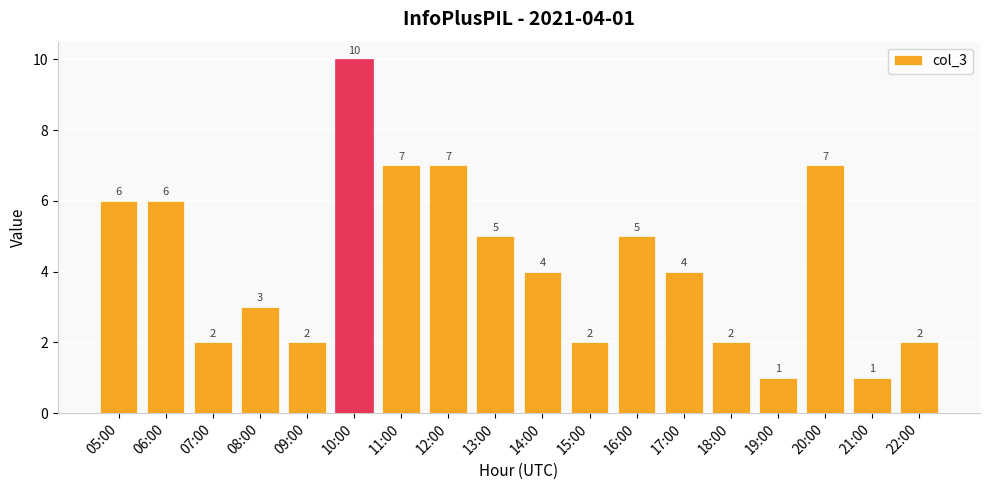

How many series are shown in this chart?

1